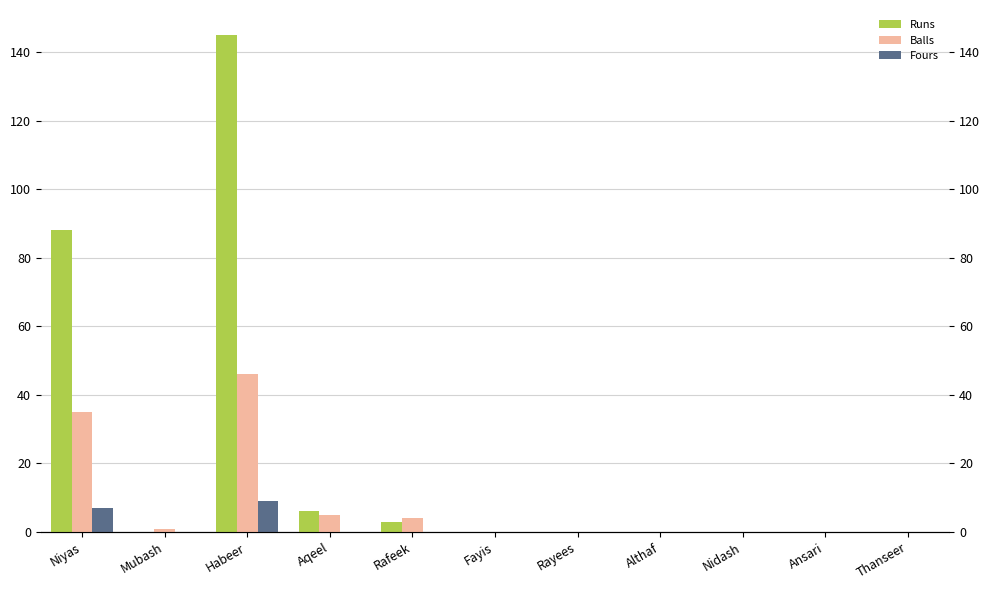

Reading left to right, extract all data points from this chart.

Runs: Niyas=88	Mubash=0	Habeer=145	Aqeel=6	Rafeek=3	Fayis=0	Rayees=0	Althaf=0	Nidash=0	Ansari=0	Thanseer=0
Balls: Niyas=35	Mubash=1	Habeer=46	Aqeel=5	Rafeek=4	Fayis=0	Rayees=0	Althaf=0	Nidash=0	Ansari=0	Thanseer=0
Fours: Niyas=7	Mubash=0	Habeer=9	Aqeel=0	Rafeek=0	Fayis=0	Rayees=0	Althaf=0	Nidash=0	Ansari=0	Thanseer=0